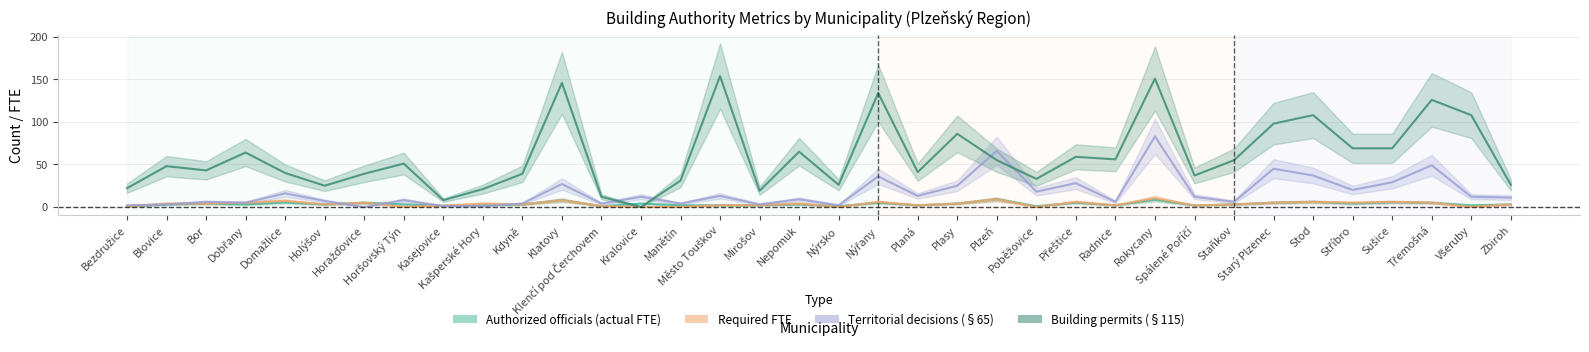

True or false: Required FTE and Building permits (§115) cross at least once.

False